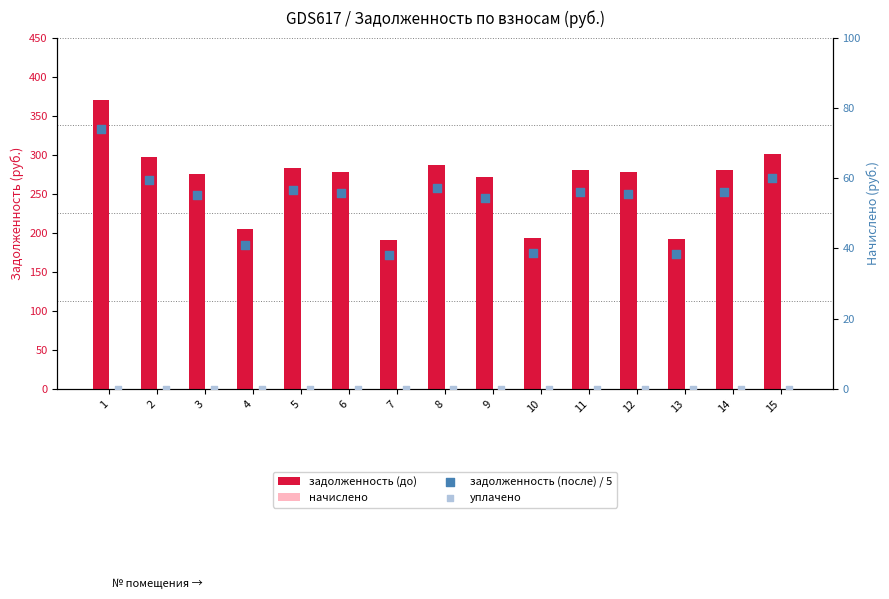

Which series reaches the maximum Y coordinate?

задолженность (до)